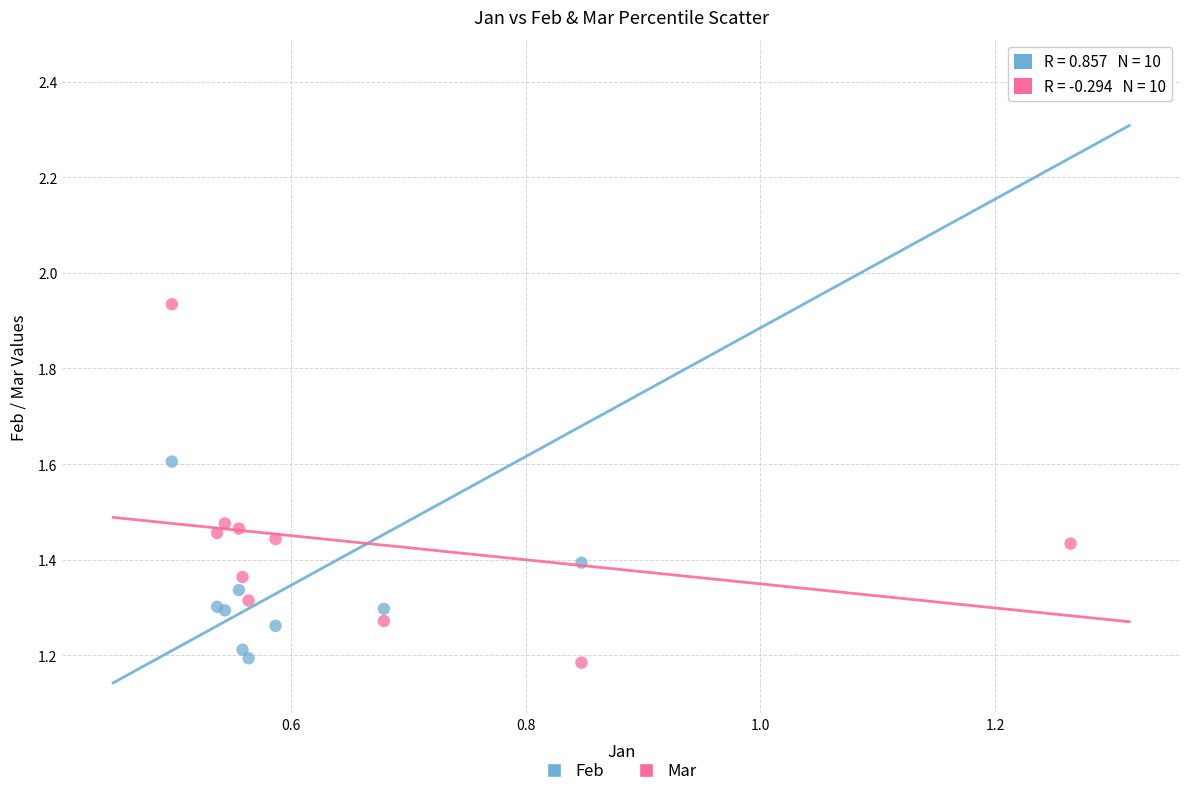

Which series has the largest Y range (max minus min)?

Feb